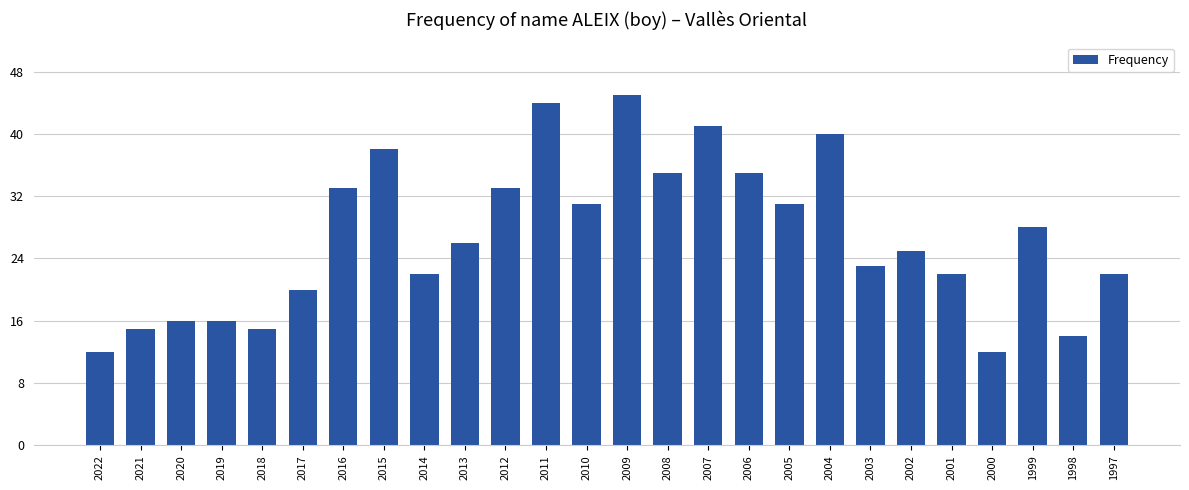

What is the greatest value displayed?

45